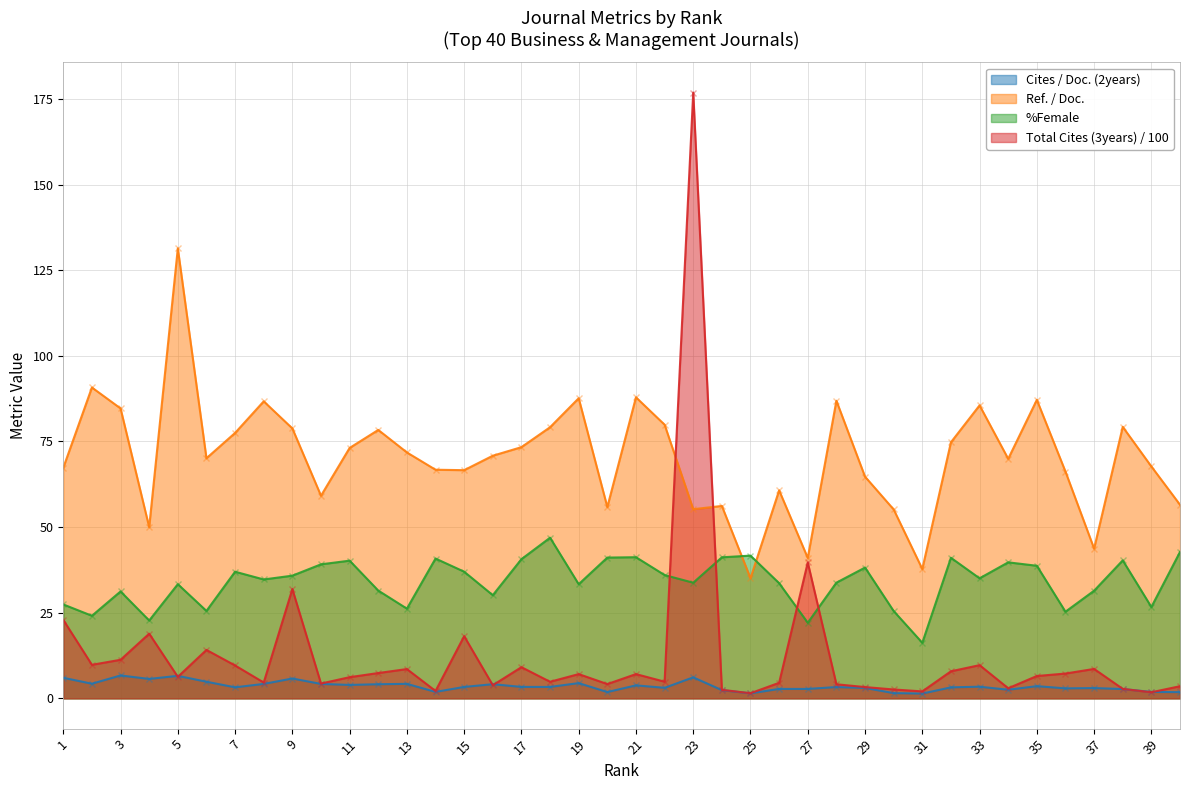

What is the difference between the maximum and minimum values in the Cites / Doc. (2years) series?

5.3